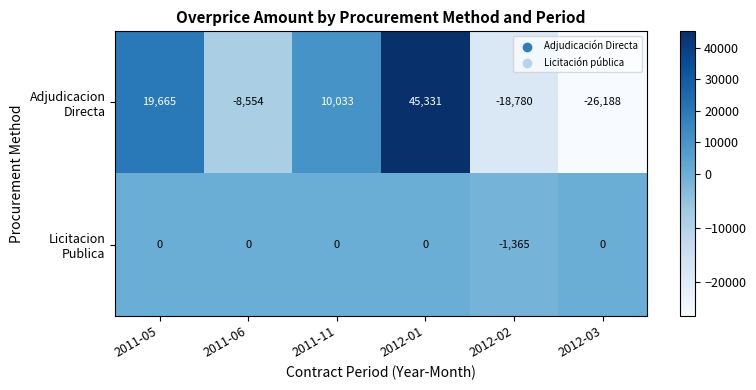

What is the greatest value displayed?

45331